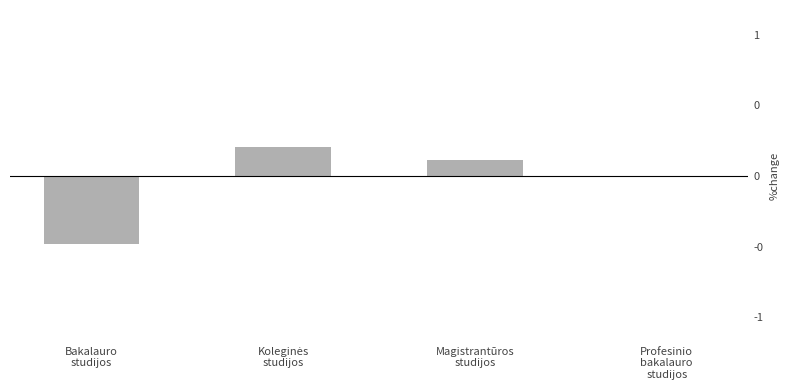

What is the sum of all values?

-0.2